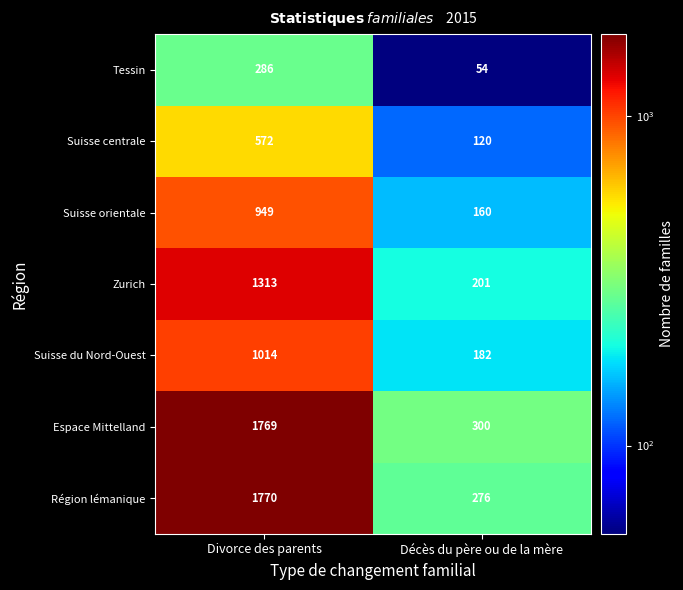

How many categories are shown in the chart?

2